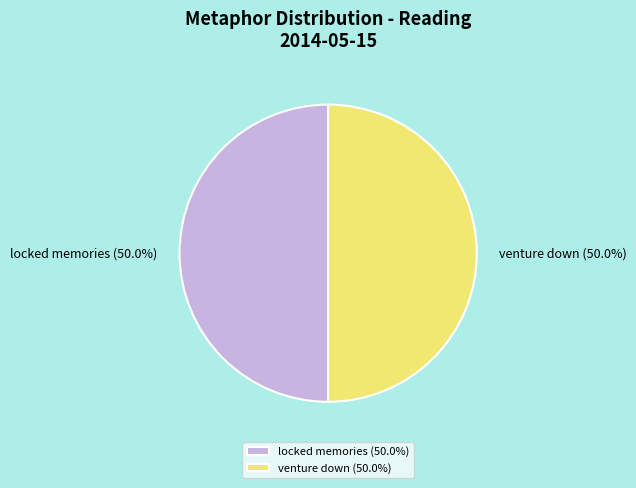

What portion of the pie excludes locked memories?

50.0%